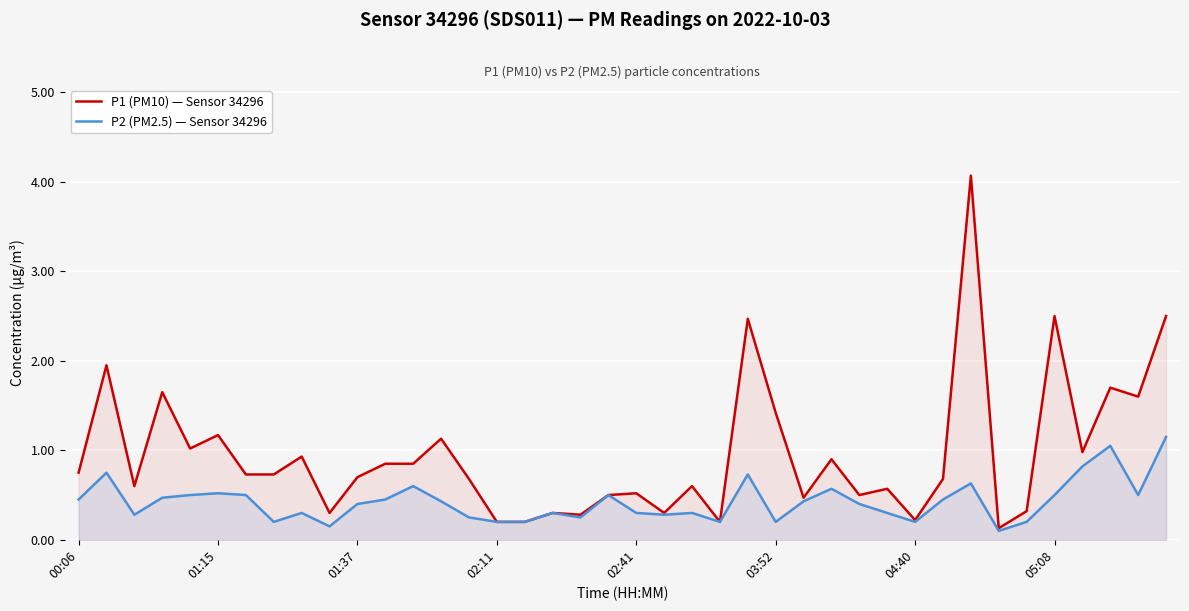

How many lines are shown in the chart?

2